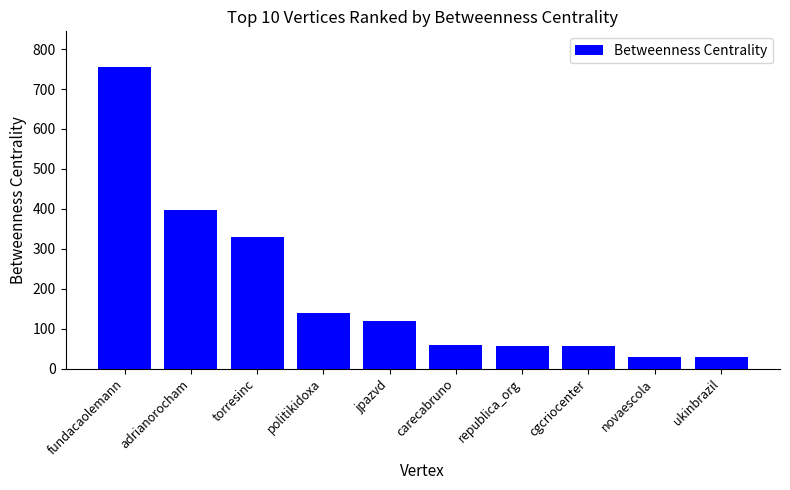

True or false: the data shows 180 at torresinc.

False